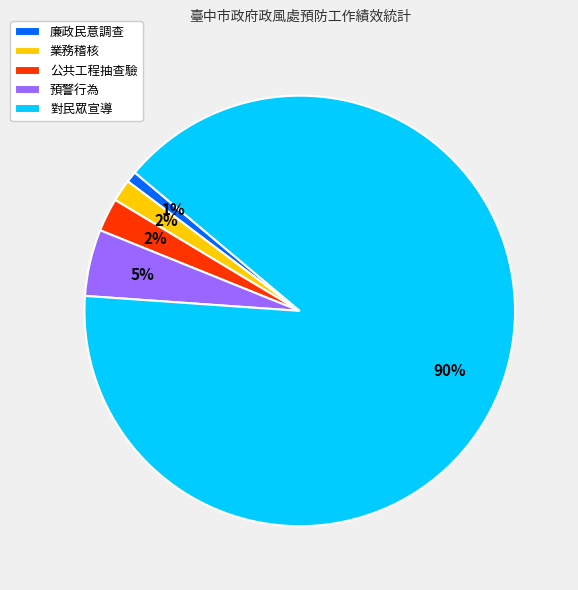

Is 業務稽核 the majority of the pie?

No